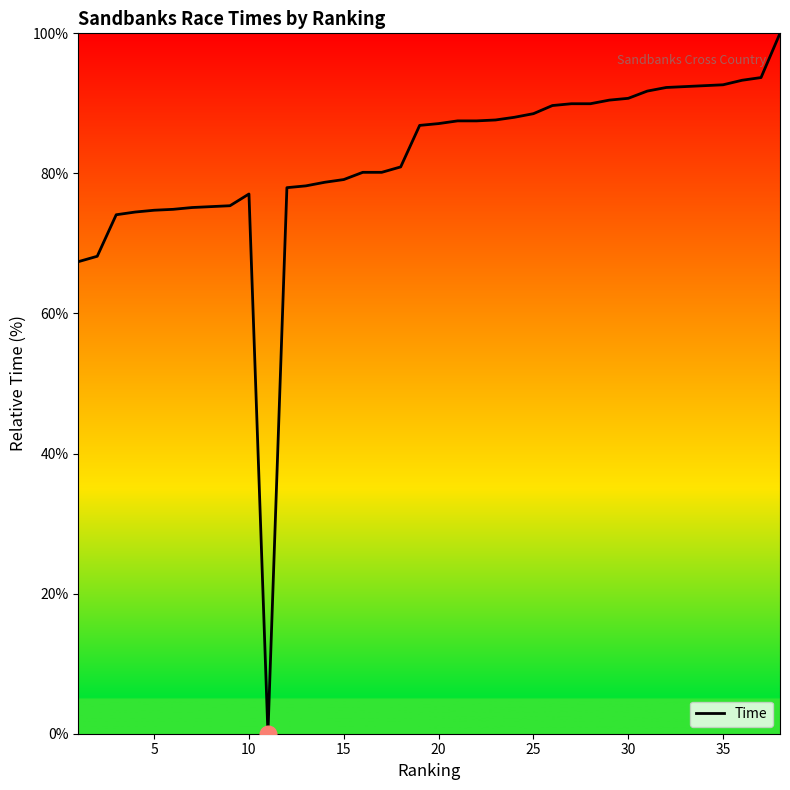

What is the maximum value shown in the chart?

100.0